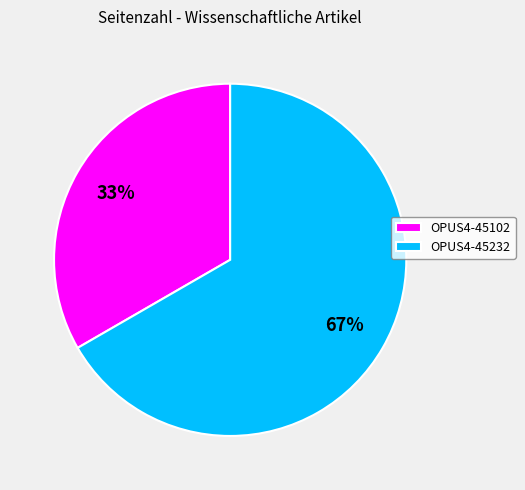

Combined, do OPUS4-45102 and OPUS4-45232 account for over 50%?

Yes